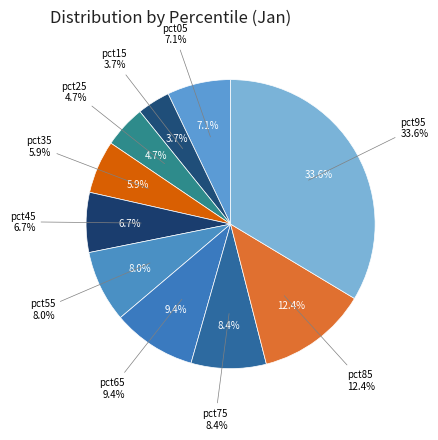

To the nearest percent, what is the combined percentage of pct25 and pct65?

14%